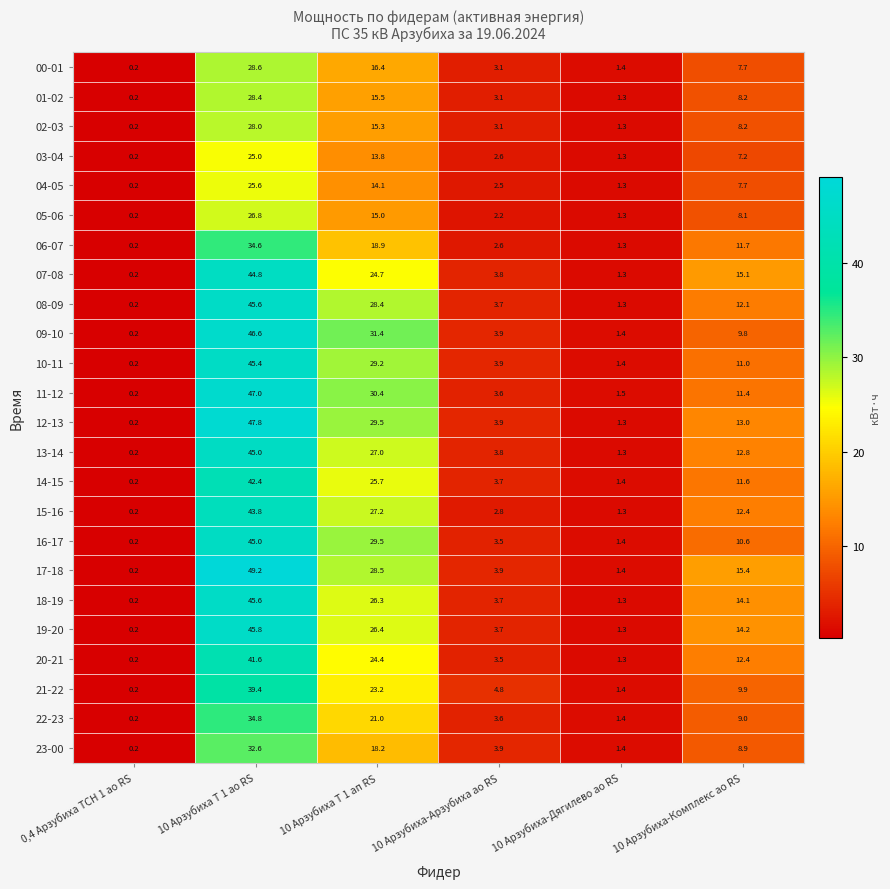

At which label does 02-03 first exceed 8?

10 Арзубиха Т 1 ао RS